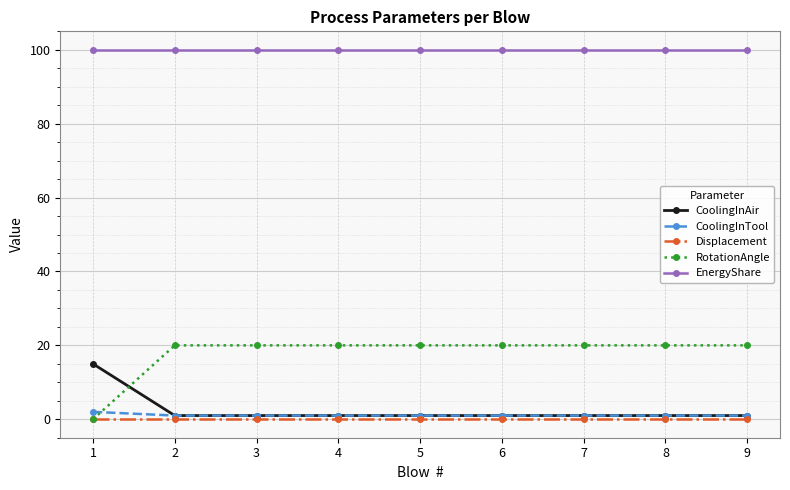

Which series has the largest range (max minus min)?

RotationAngle